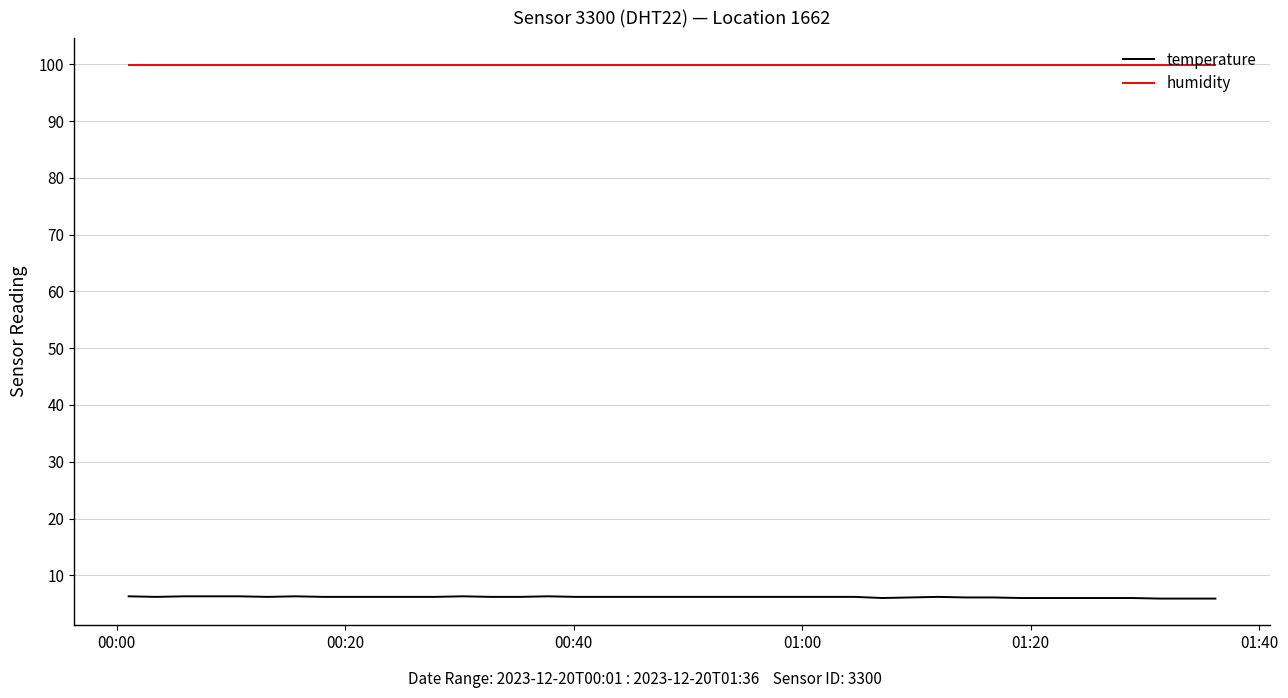

True or false: temperature and humidity cross at least once.

False